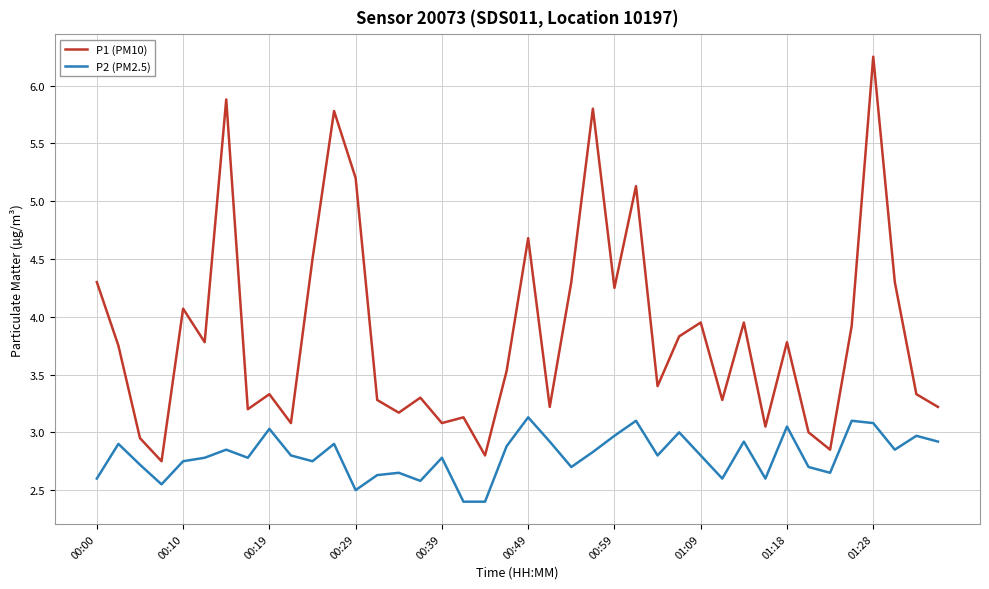

True or false: P2 (PM2.5) and P1 (PM10) cross at least once.

False